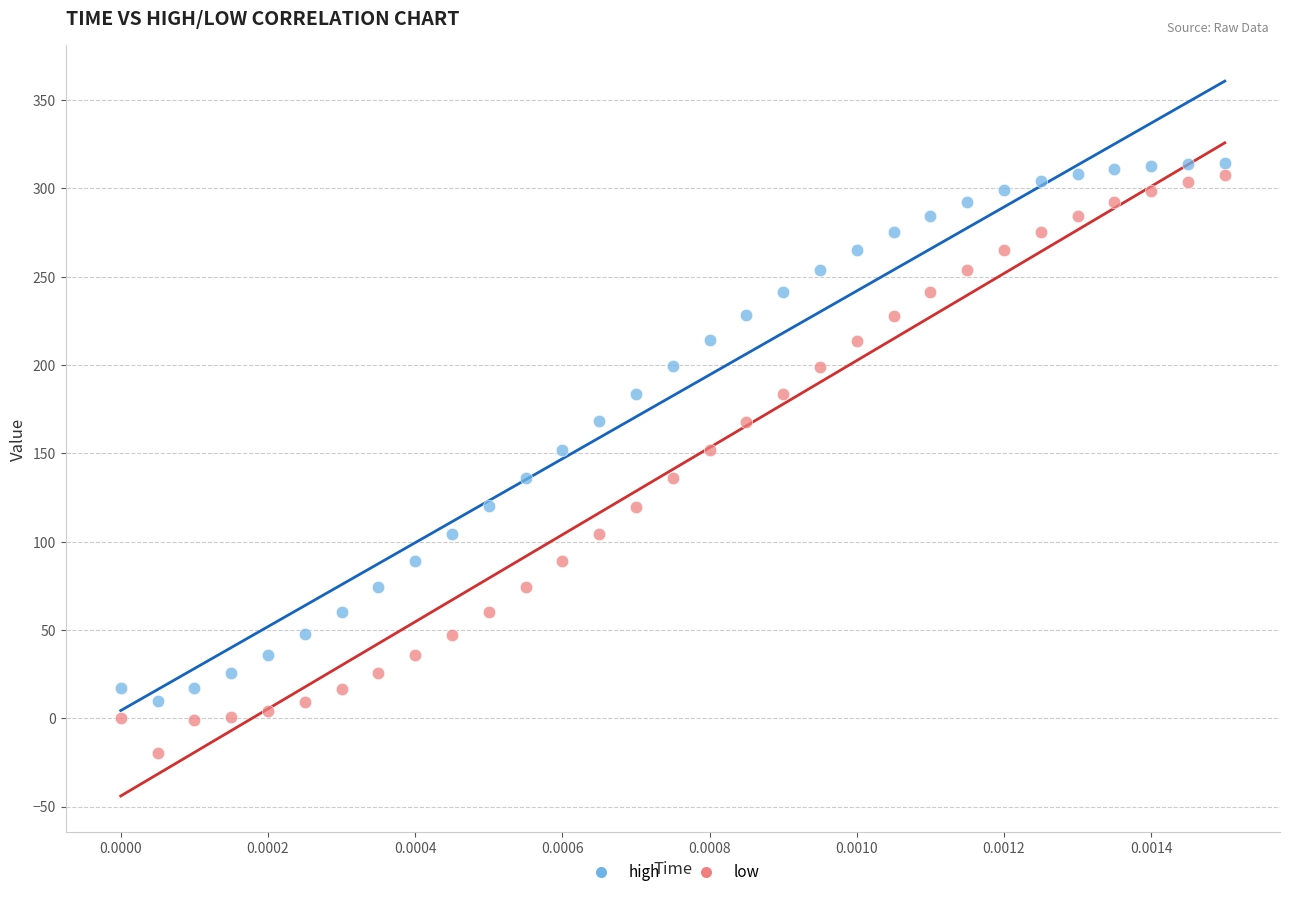

Which series reaches the minimum Y coordinate?

low